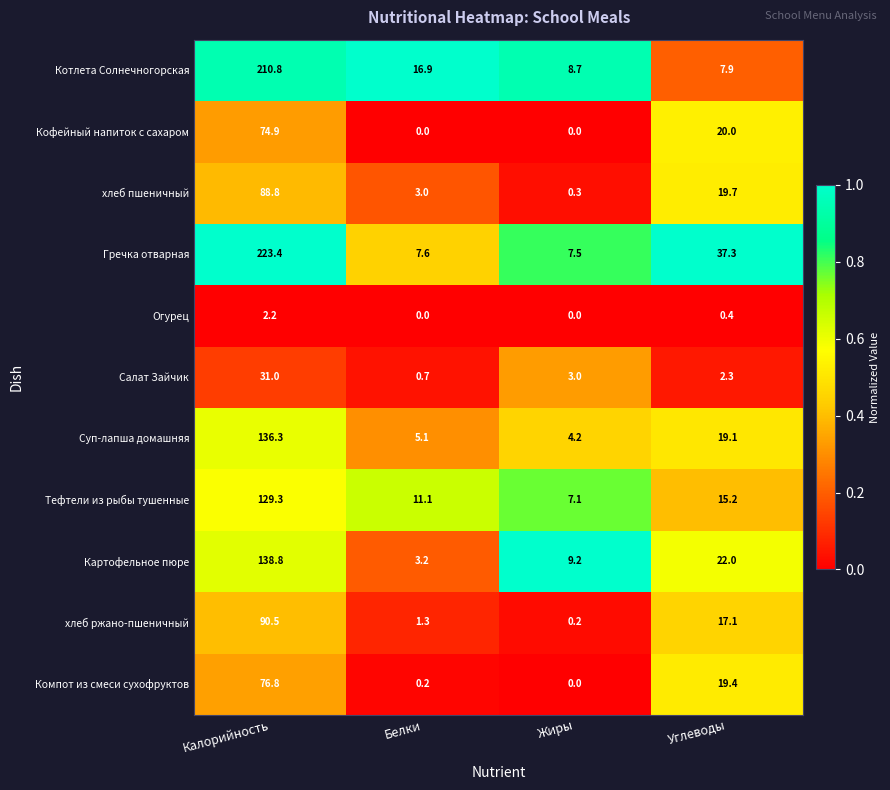

At which category is the sum across all series the highest?

Калорийность